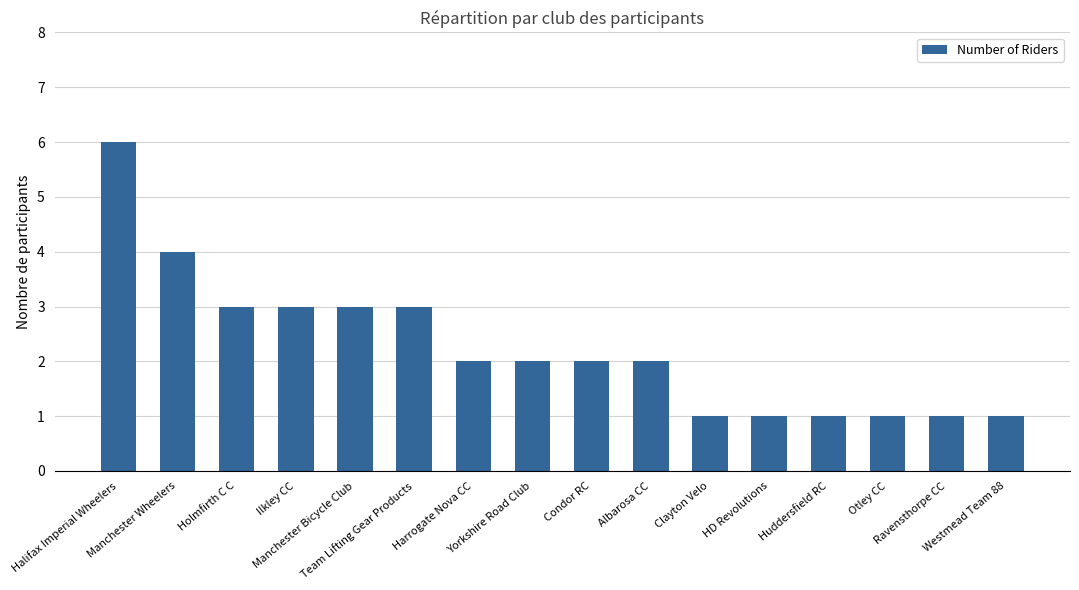

What position from the left is Team Lifting Gear Products?

6